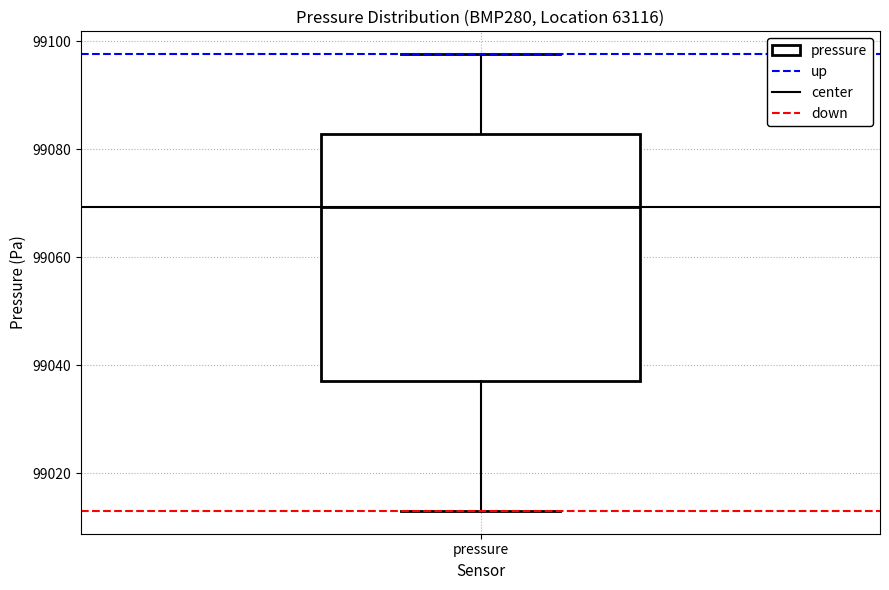

Where does the upper whisker of the box for pressure end on the y-axis? The values are not printed on the chart, so give them approximately, as read against the axis.

99098